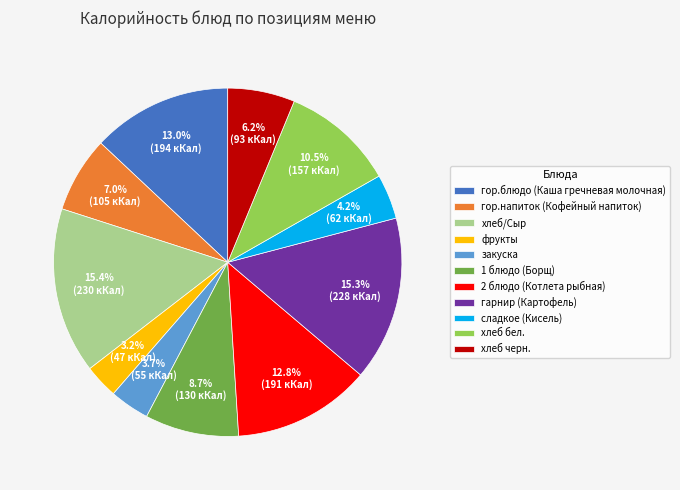

To the nearest percent, what is the difference between the largest and smallest slice percentages?

12%